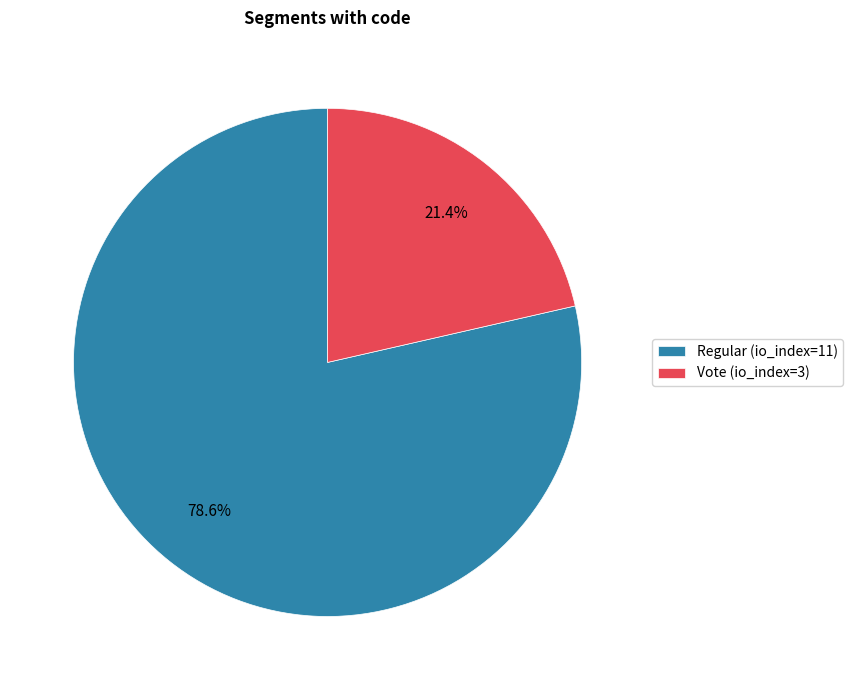

Does Regular (io_index=11) account for over 50% of the chart?

Yes